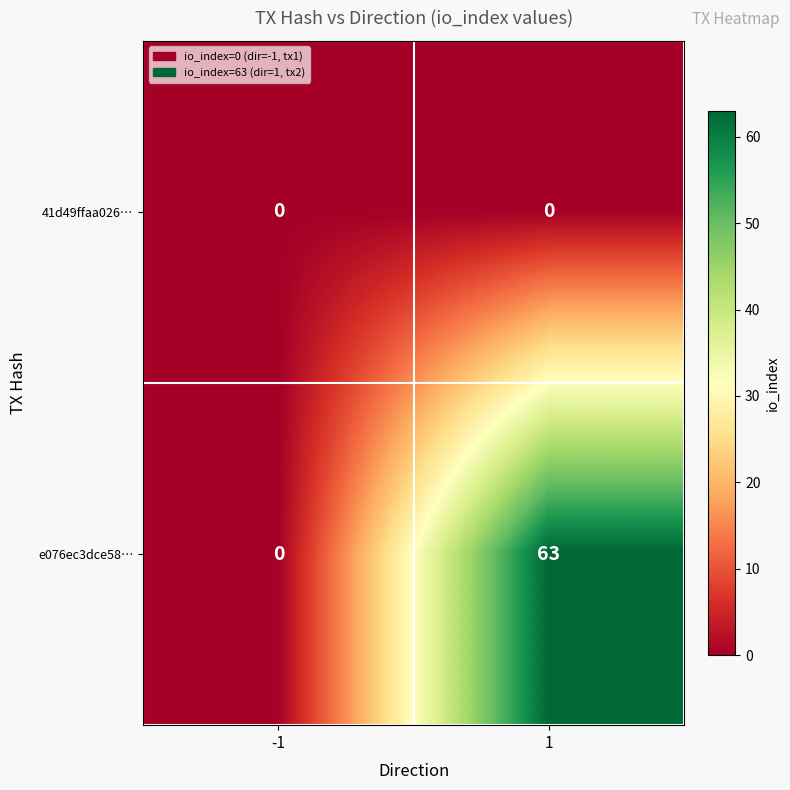

Which series has the widest spread of values?

e076ec3dce58…